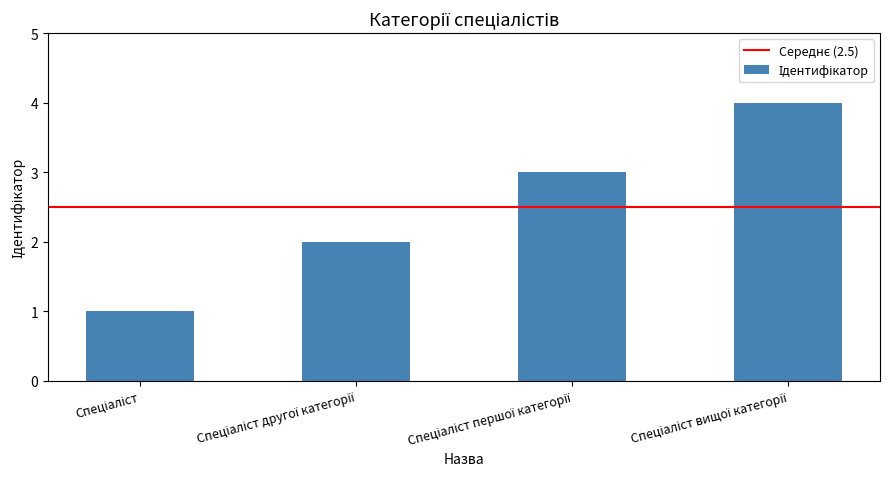

What is the maximum value shown in the chart?

4